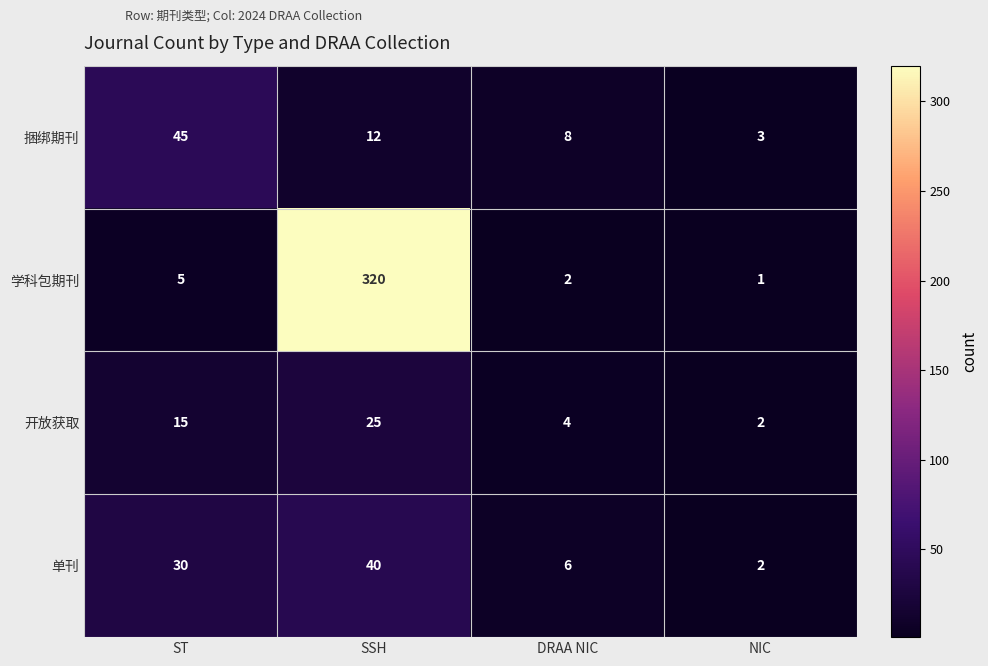

What is the total value across all series at ST?

95